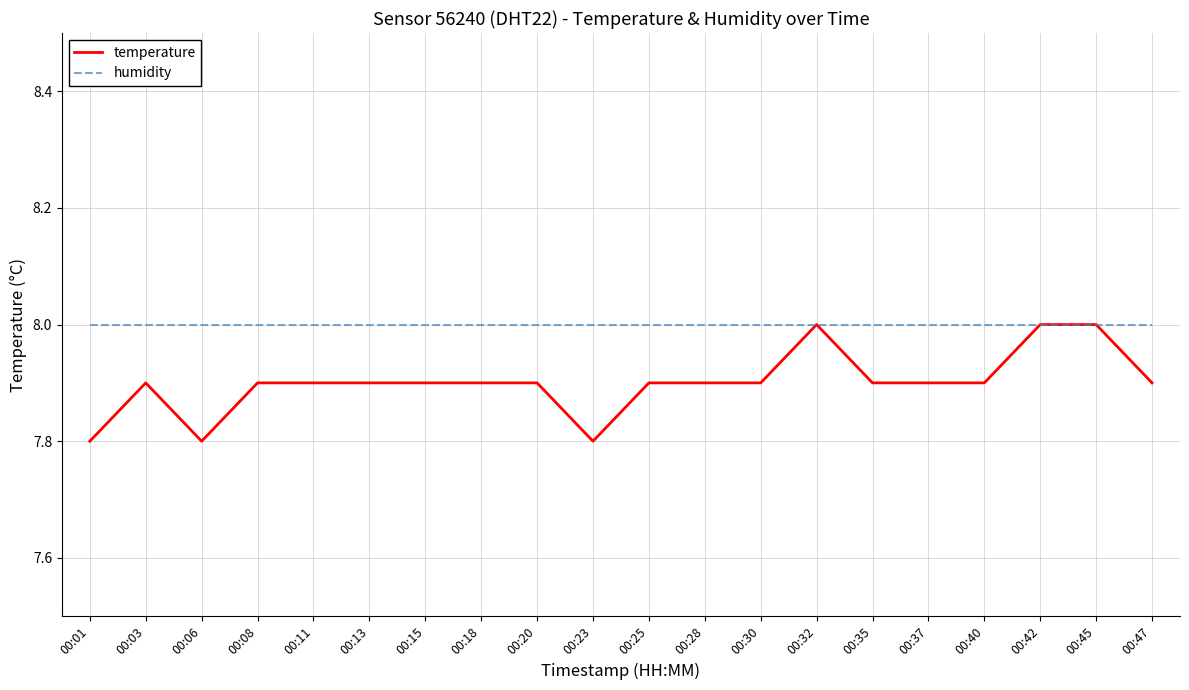

What is the total value across all series at 00:37?

15.9